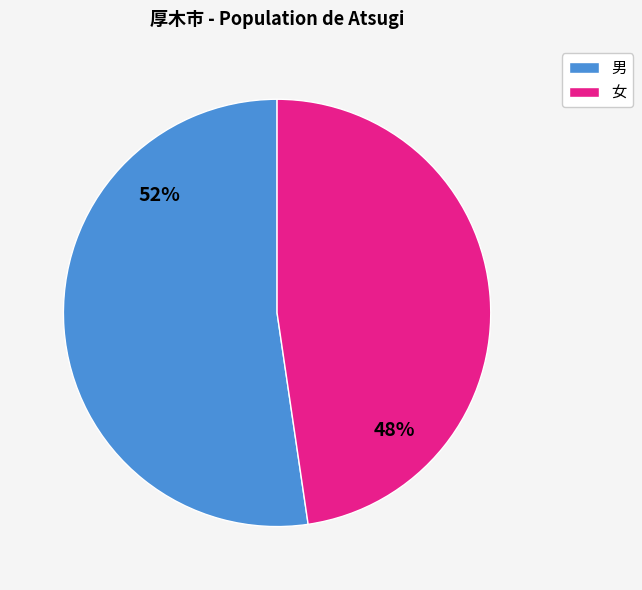

How many slices are in this pie chart?

2